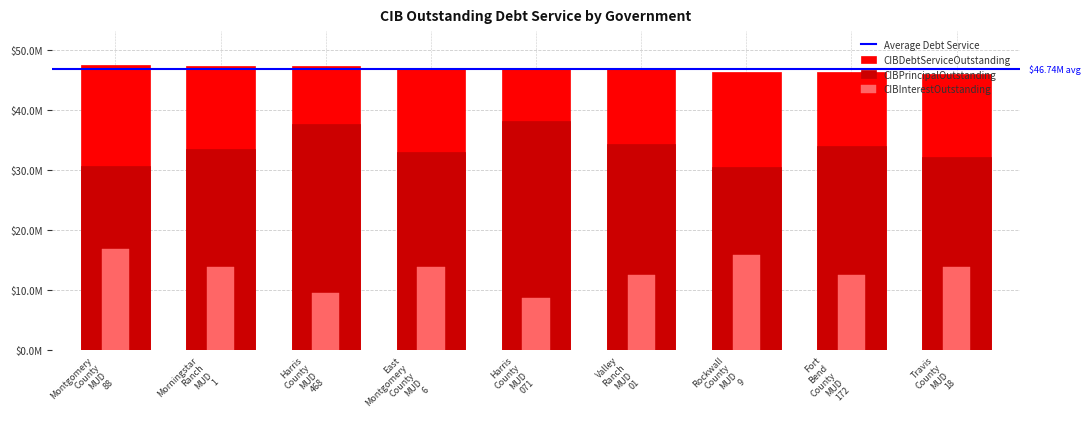

What value does the CIBInterestOutstanding series have at Morningstar Ranch MUD 1?

13843486.8